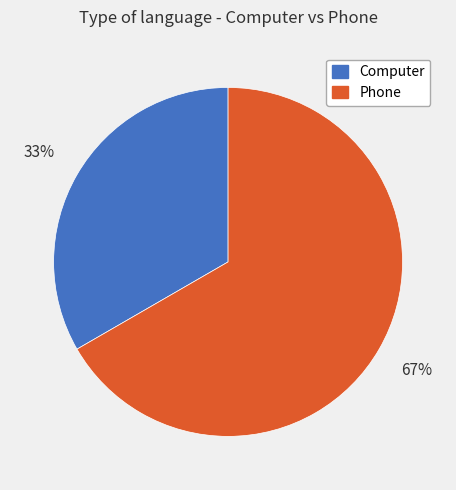

Which slice is the smallest?

Computer